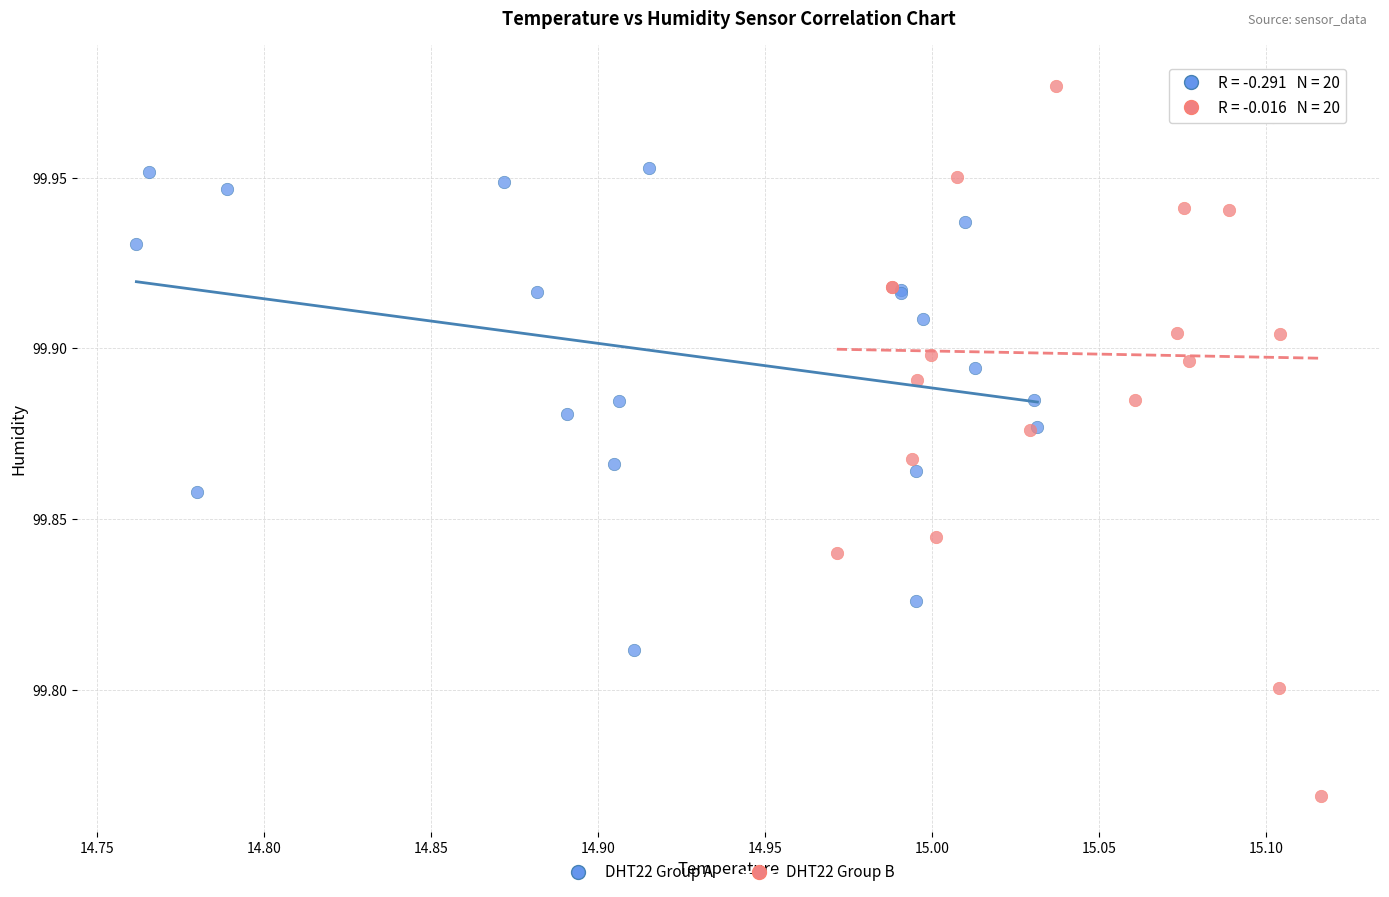

What are all the series names shown in the legend?

DHT22 Group A, DHT22 Group B